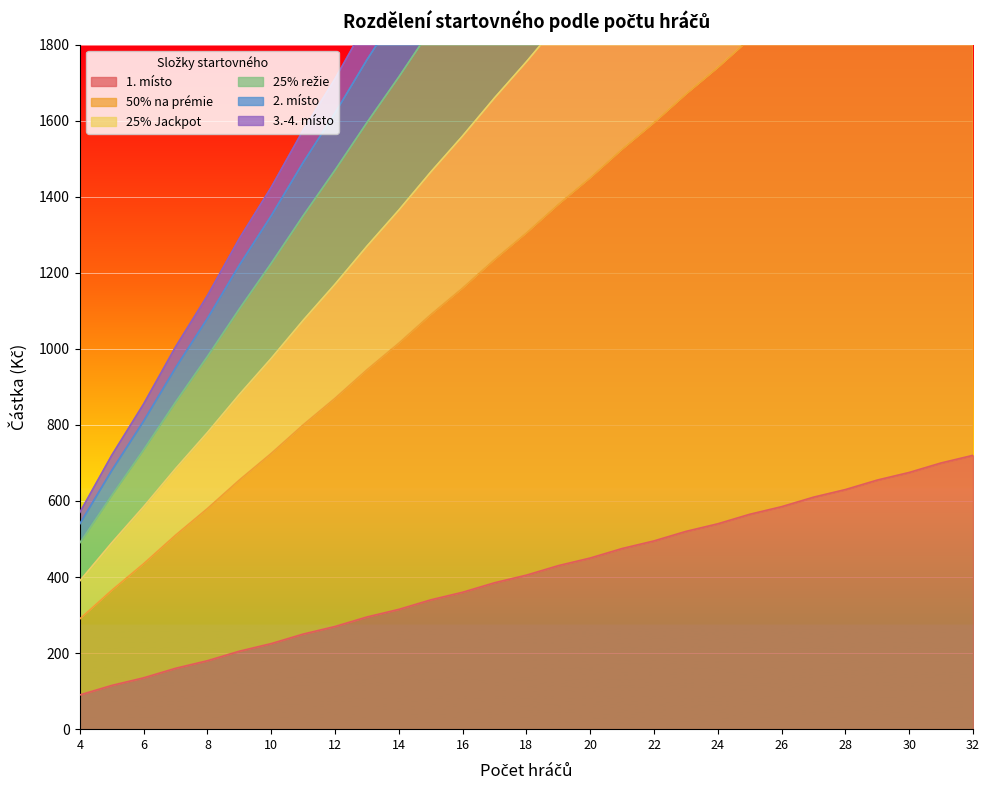

True or false: 25% režie has more than 0 interior local peaks.

False